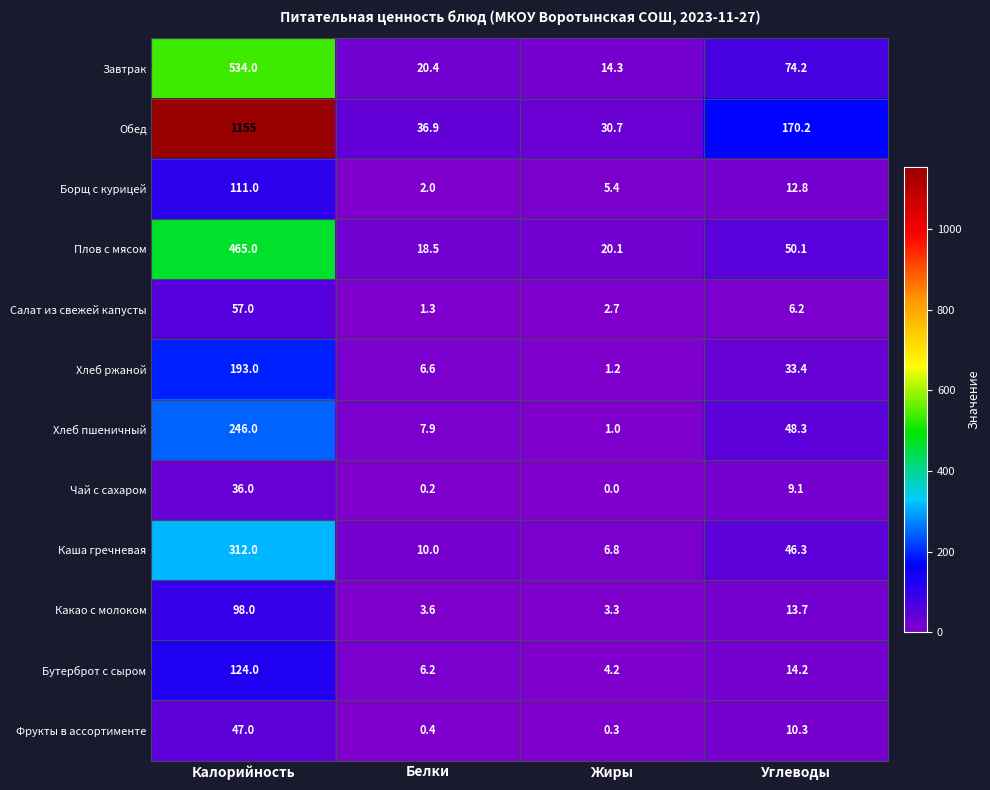

What is the total value across all series at Белки?

114.0